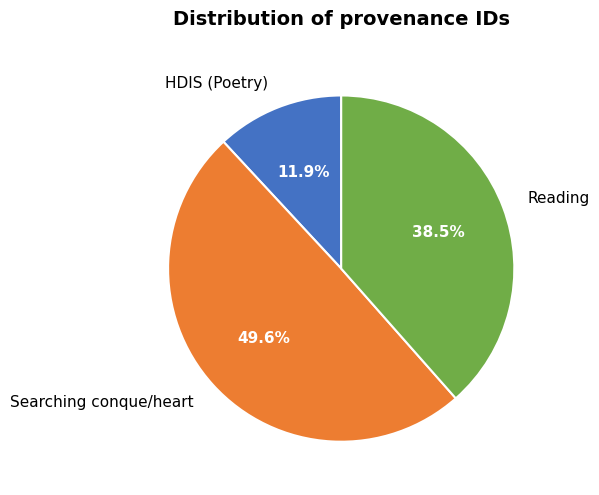

Between Reading and Searching conque/heart, which is larger?

Searching conque/heart